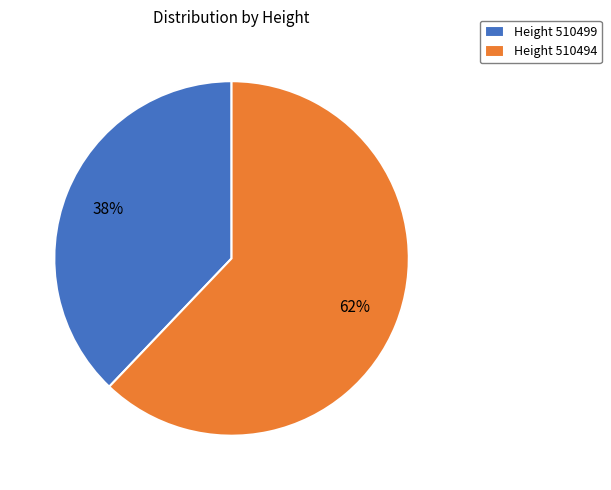

The Height 510494 slice represents 70% of the pie. True or false?

False